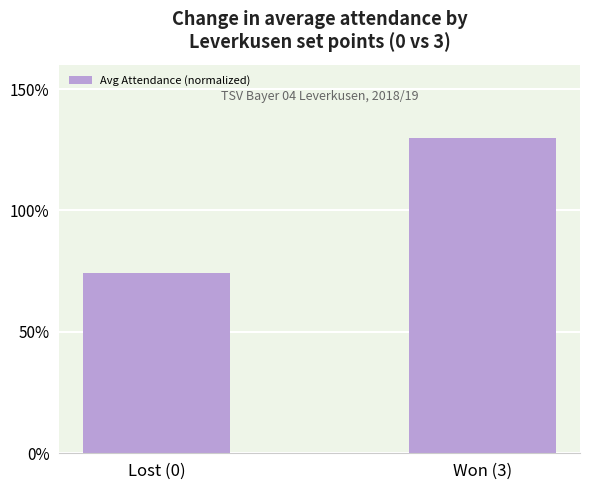

Reading left to right, transcribe all the data shown in this chart.

Lost (0)=74.3	Won (3)=130.0